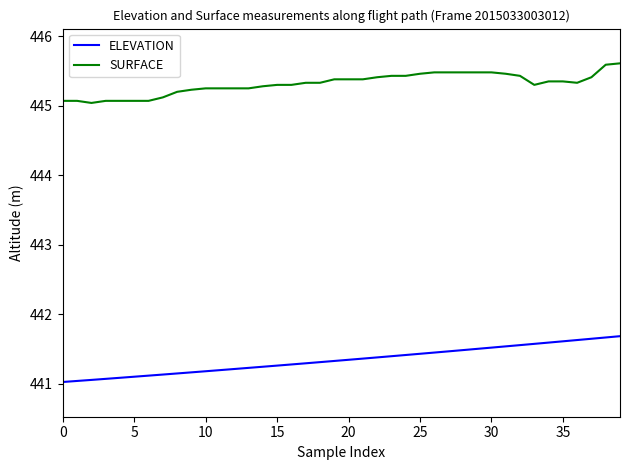

Which series has the largest total across all categories?

SURFACE